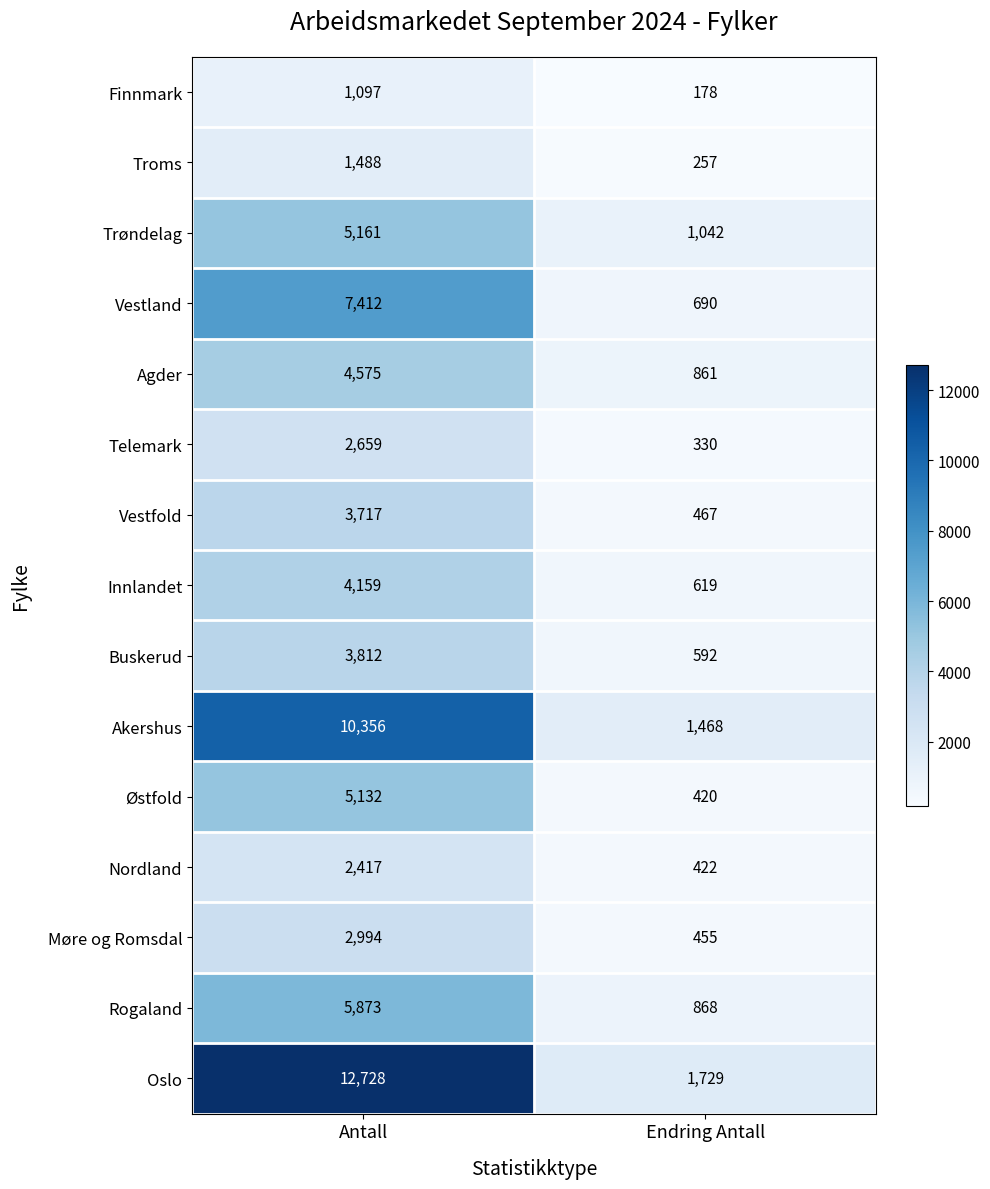

True or false: Telemark has a value of 2659 at Antall.

True